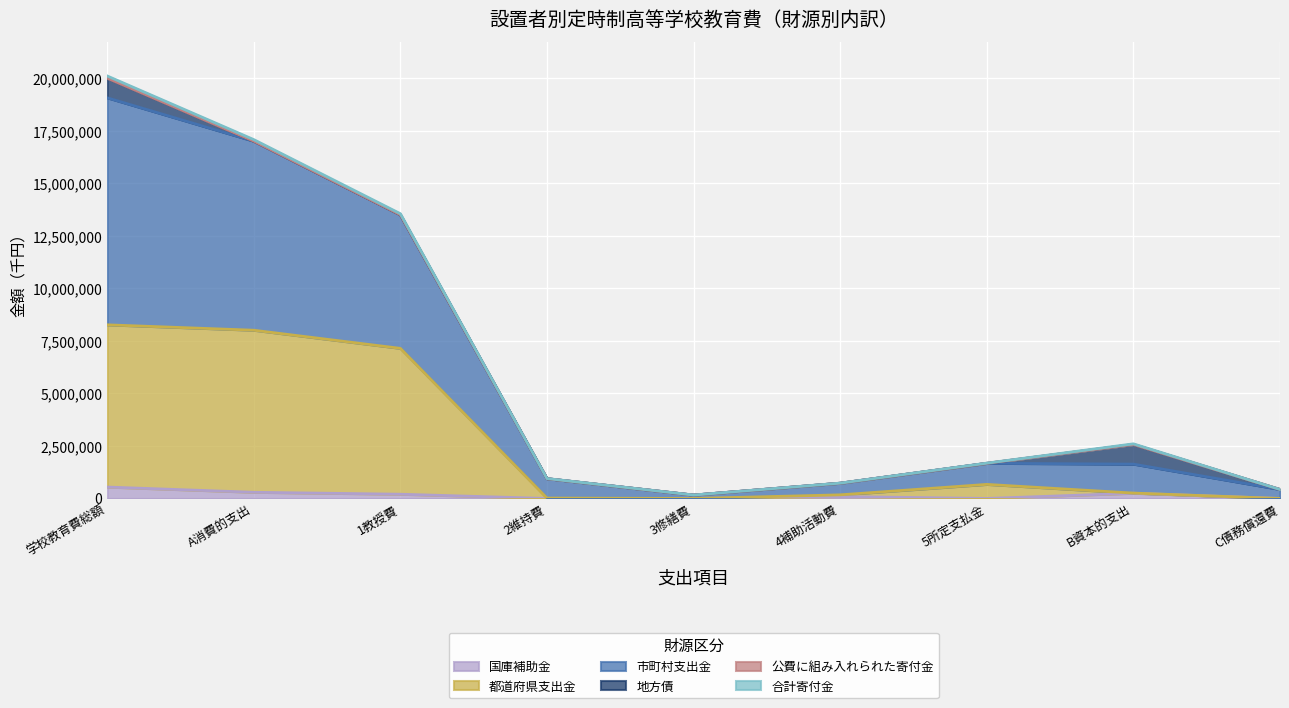

What is the total value across all series at 2維持費?

948960